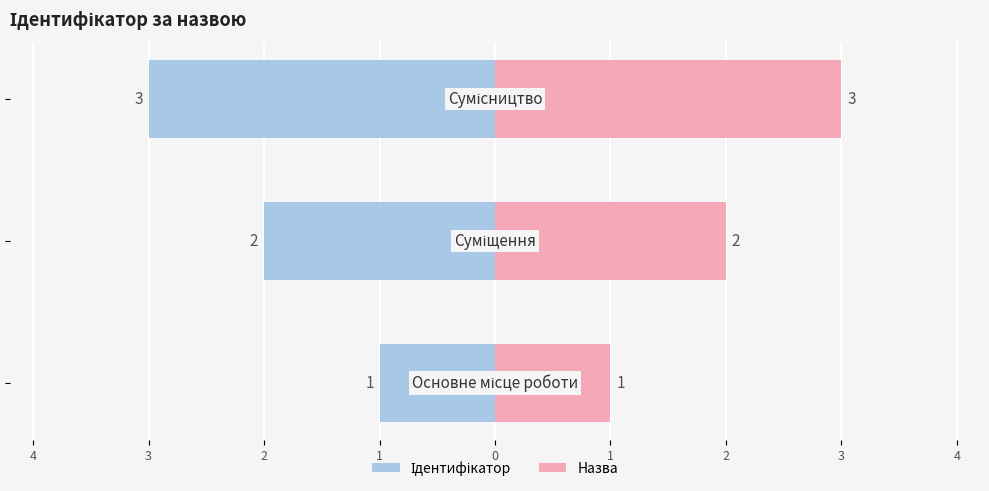

At how many categories does at least one series exceed -1?

3